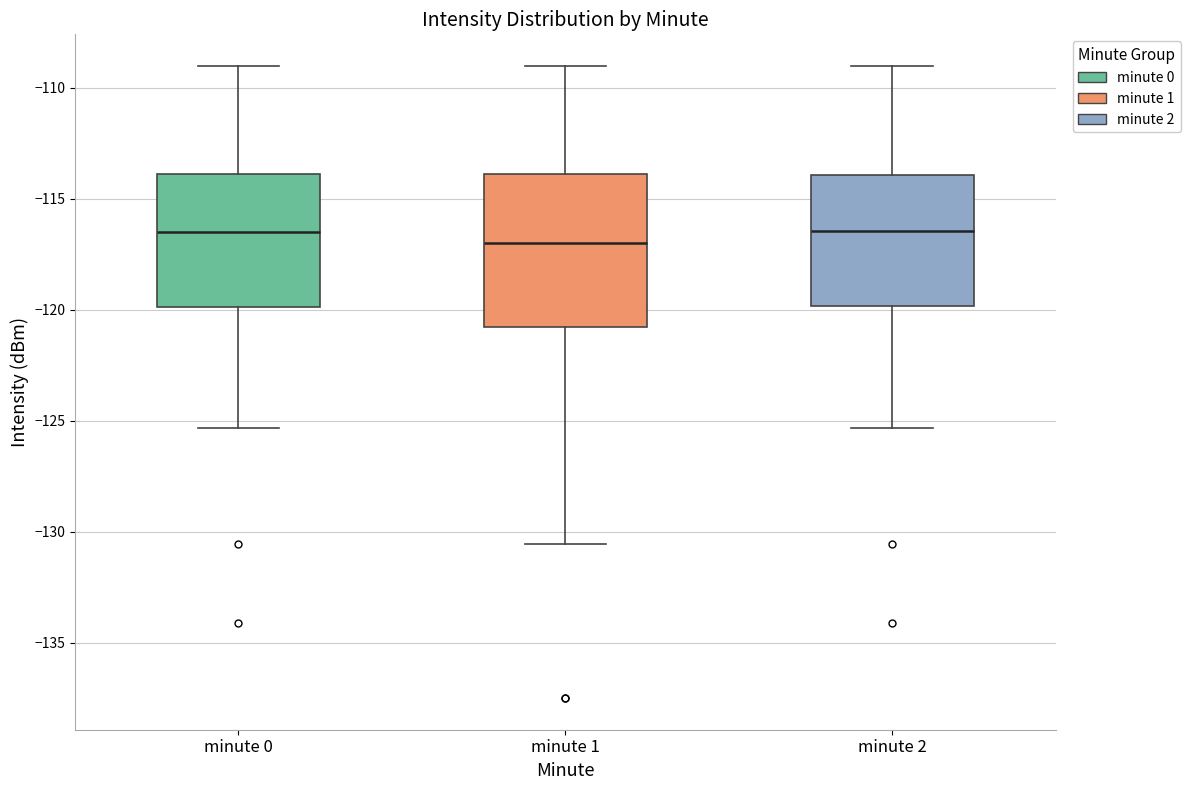

Comparing the boxes themselves (not the whiskers), which one is the tallest?

minute 1